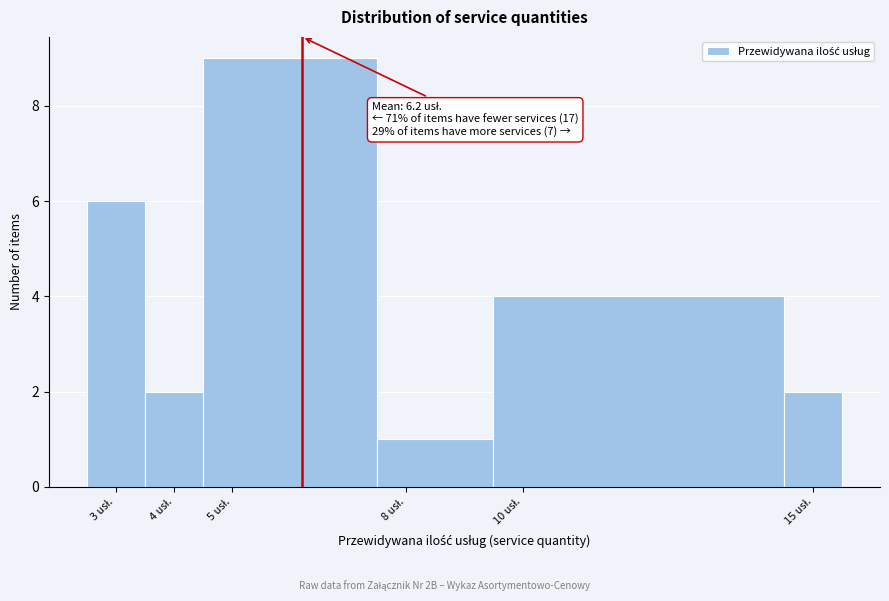

Over which range of the x-axis is the bar tallest?

4.5 to 7.5